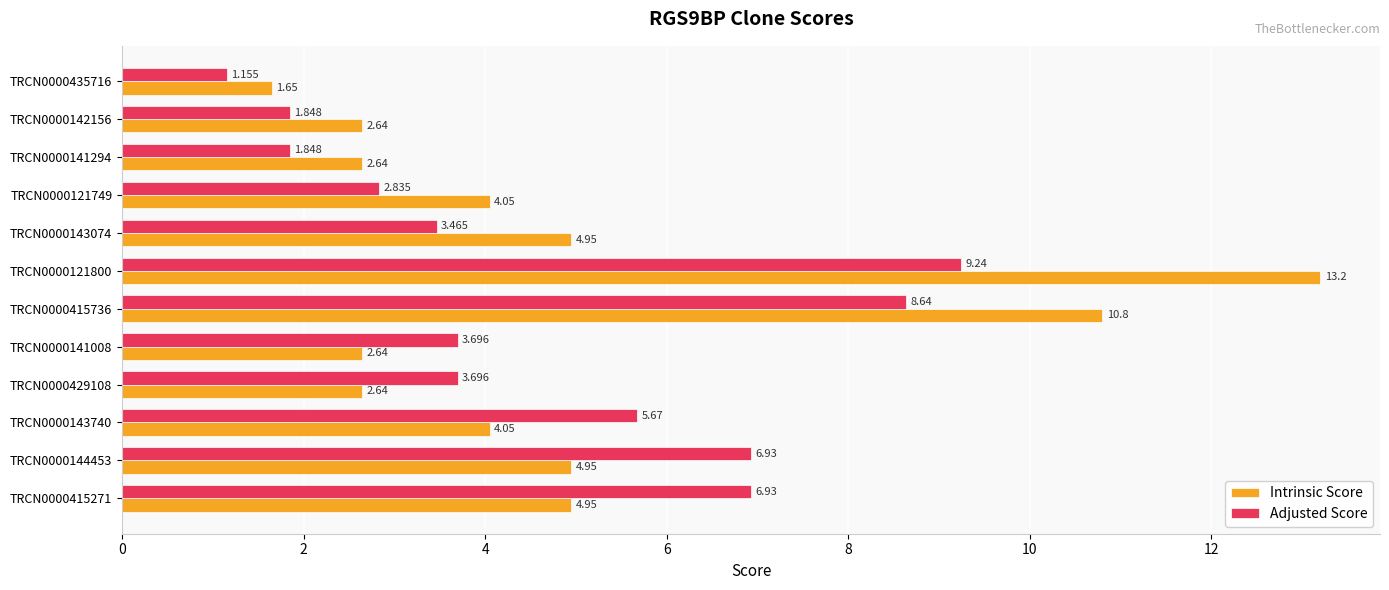

Between TRCN0000141008 and TRCN0000143074, which series saw the biggest shift?

Intrinsic Score